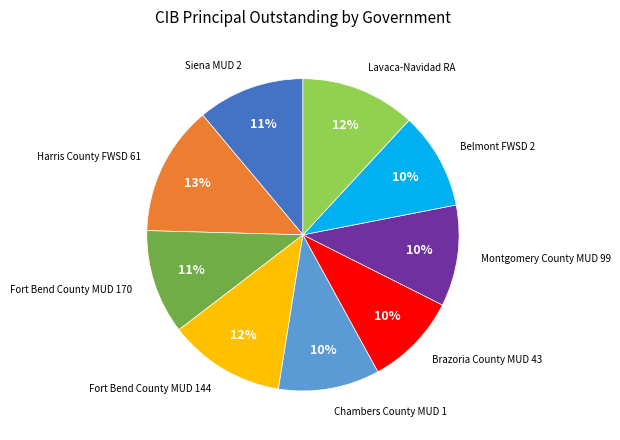

Is there any slice that represents more than half of the pie?

No